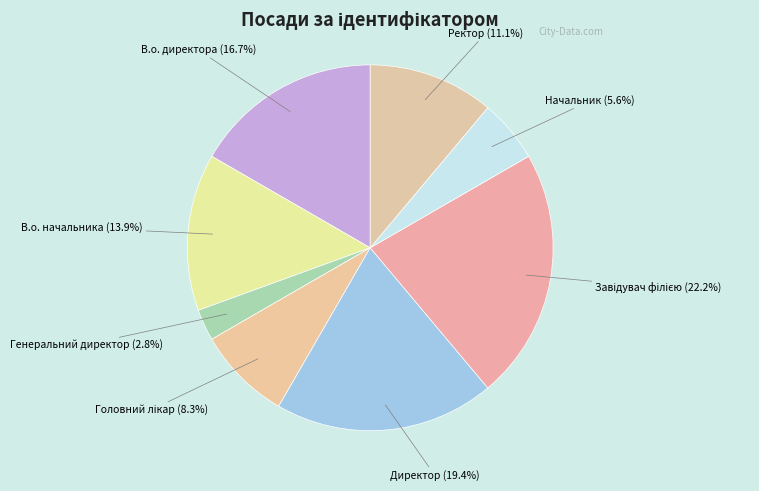

How many segments does this pie chart have?

8